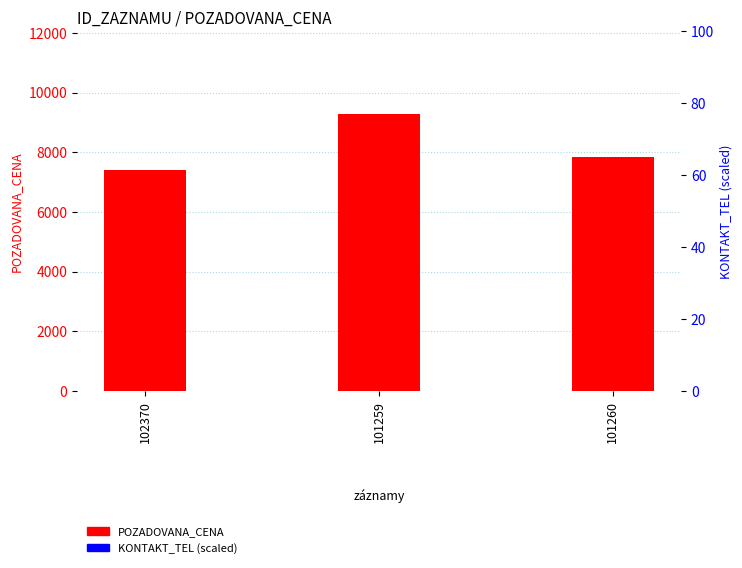

Which series has the largest range (max minus min)?

POZADOVANA_CENA